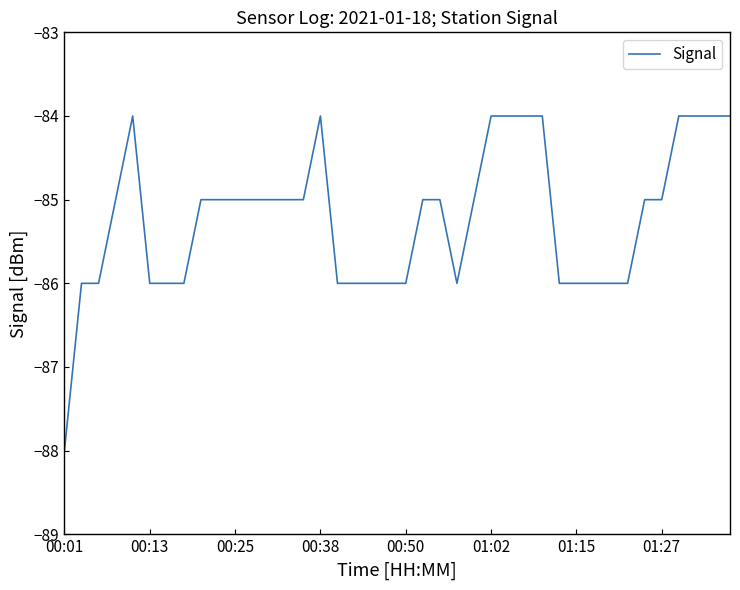

What is the maximum value shown in the chart?

-84